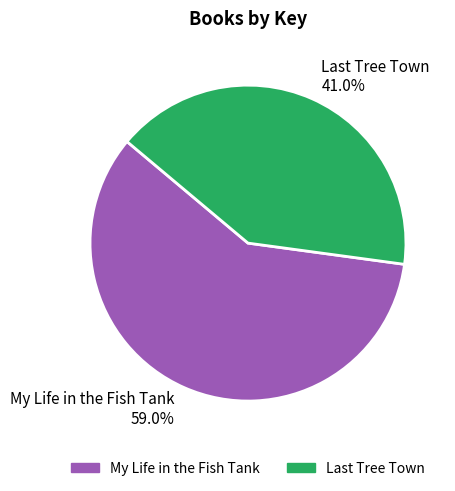

How many slices are in this pie chart?

2